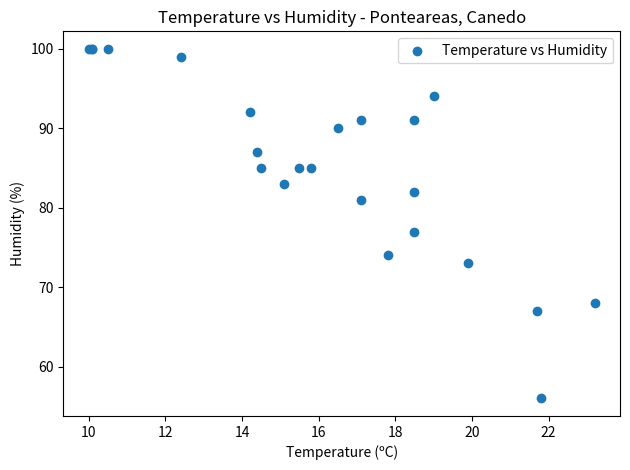

What Y value in the scatter plot is closest to 78?

77